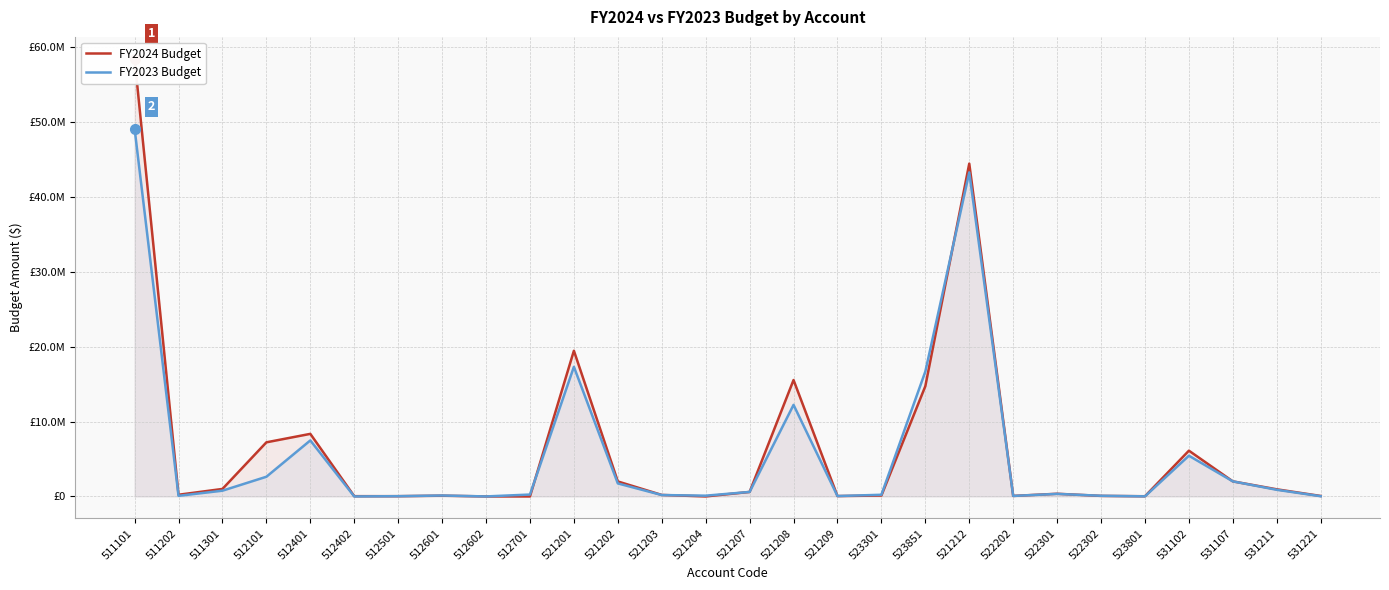

What is the average value of the FY2023 Budget series?

5773409.1